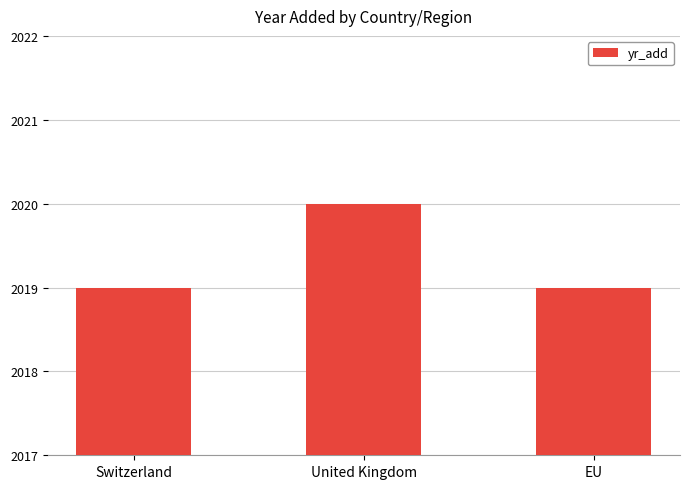

What is the difference between the values at United Kingdom and Switzerland?

1